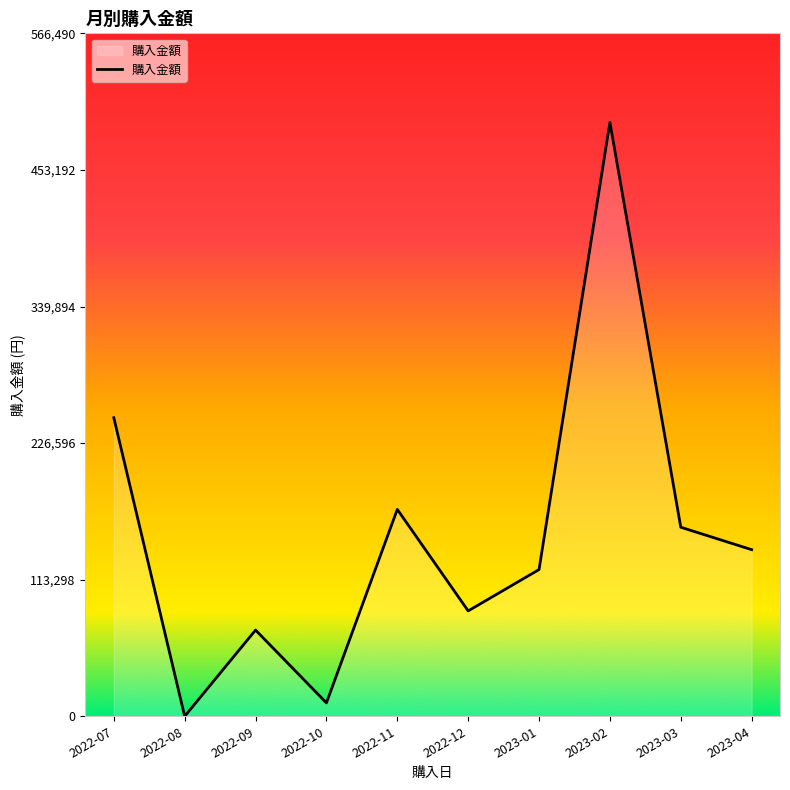

Where is the data nearest to the value 246300?

2022-07